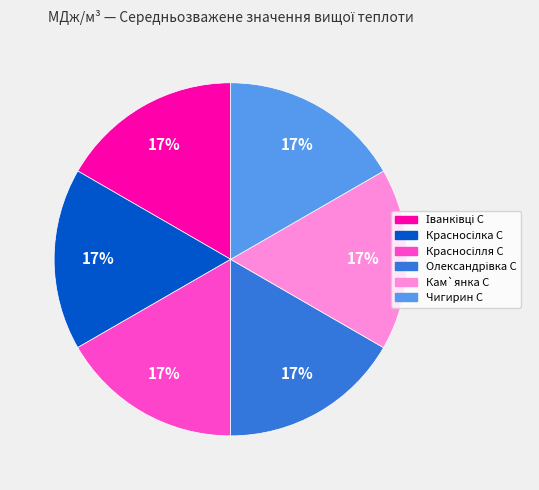

Is there any slice that represents more than half of the pie?

No